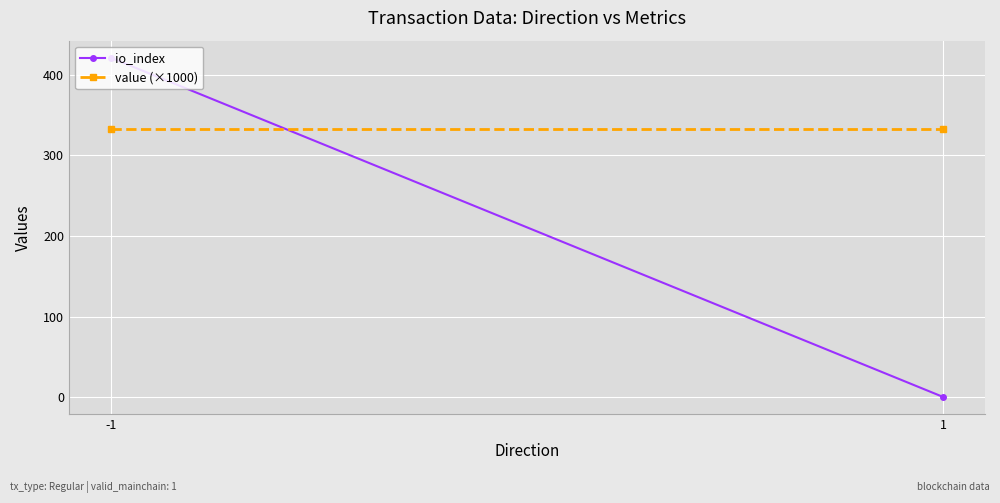

At which category does the chart reach its minimum across all series?

1